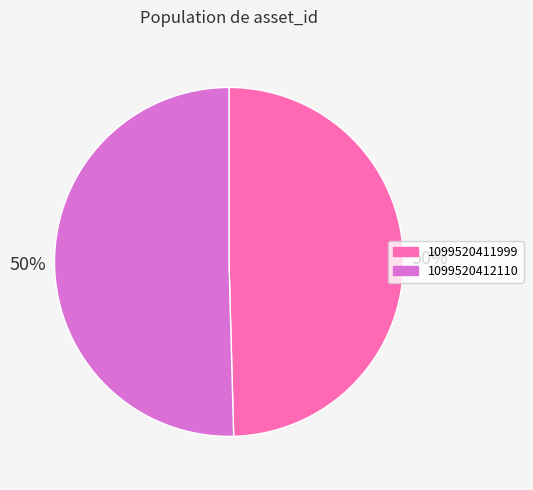

How many segments does this pie chart have?

2